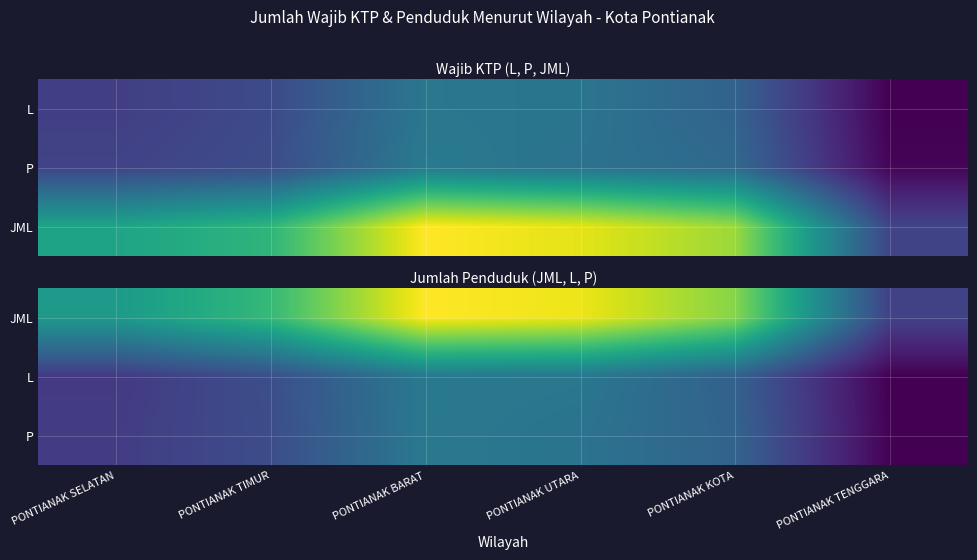

At which label is L closest to 50359?

PONTIANAK SELATAN